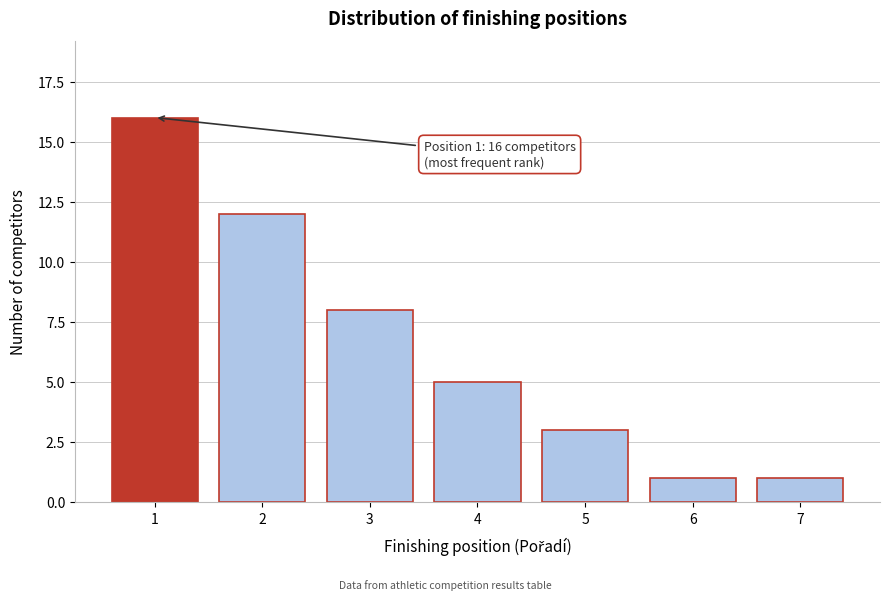

Reading right to left, extract all data points from this chart.

1	1	3	5	8	12	16